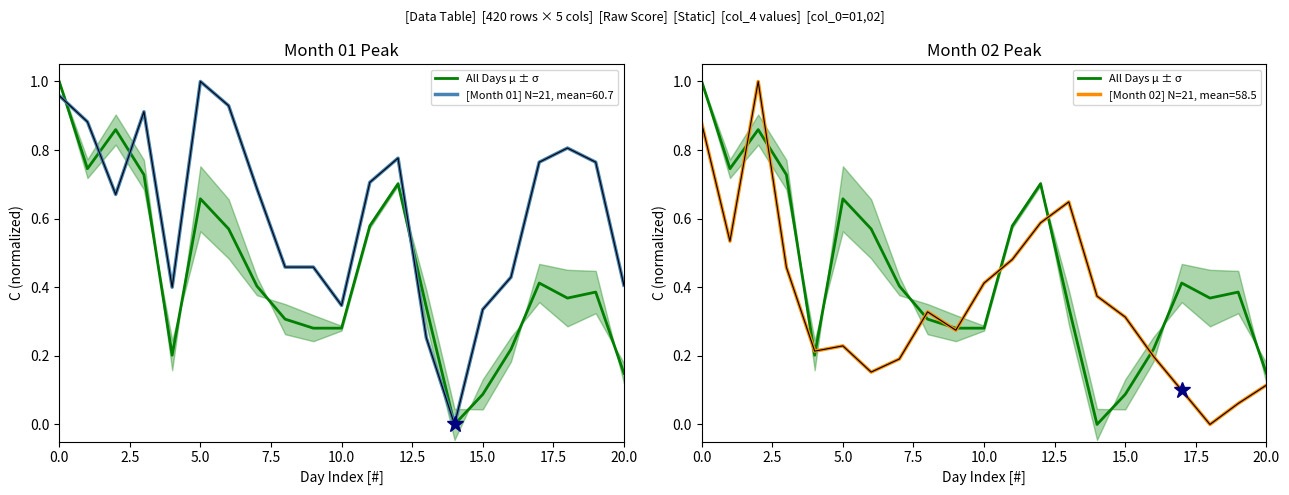

How many data points are above 0?

20